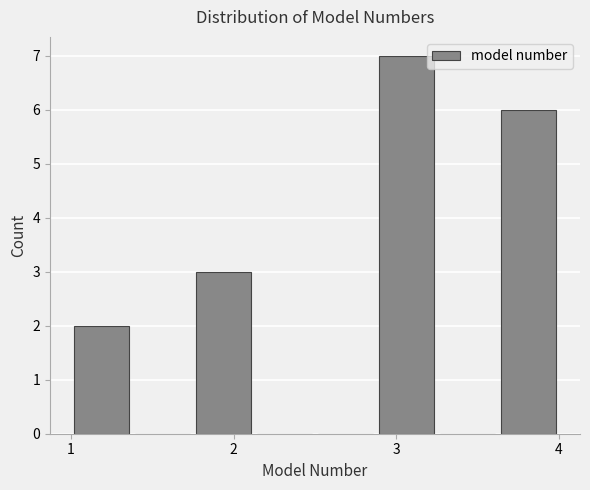

Around what value on the x-axis is the tallest bar? Give the approximate position of its centre, as read against the axis.

3.1